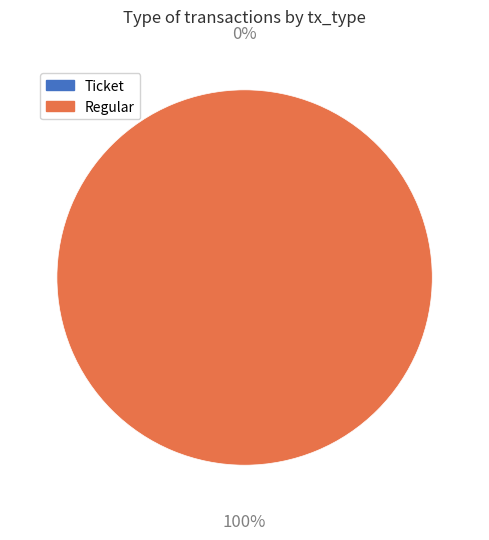

Count the number of slices in the pie.

2